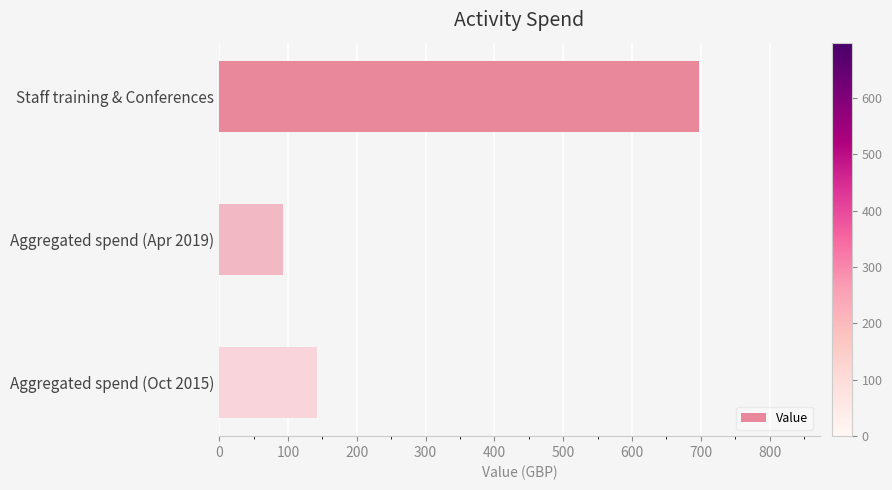

Reading top to bottom, transcribe all the data shown in this chart.

698	92	142